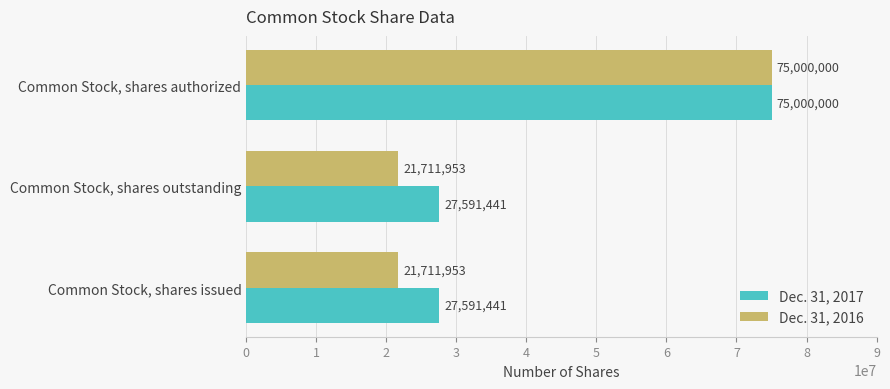

Which category has the highest value in the Dec. 31, 2017 series?

Common Stock, shares authorized